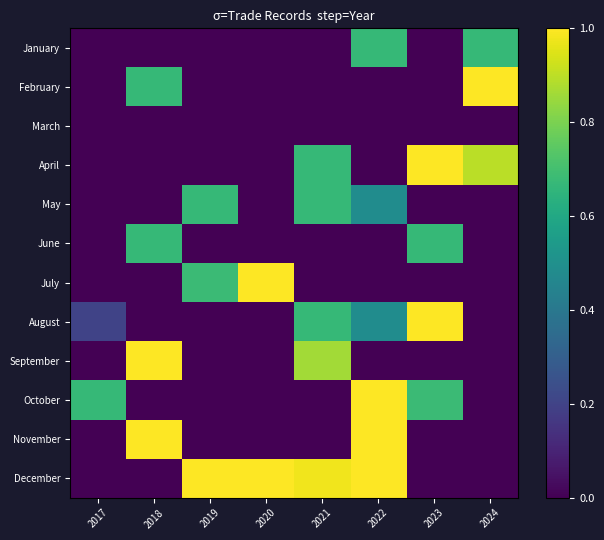

At 2018, list the series in order from largest to smallest.

November, September, June, February, January, March, April, May, July, August, October, December